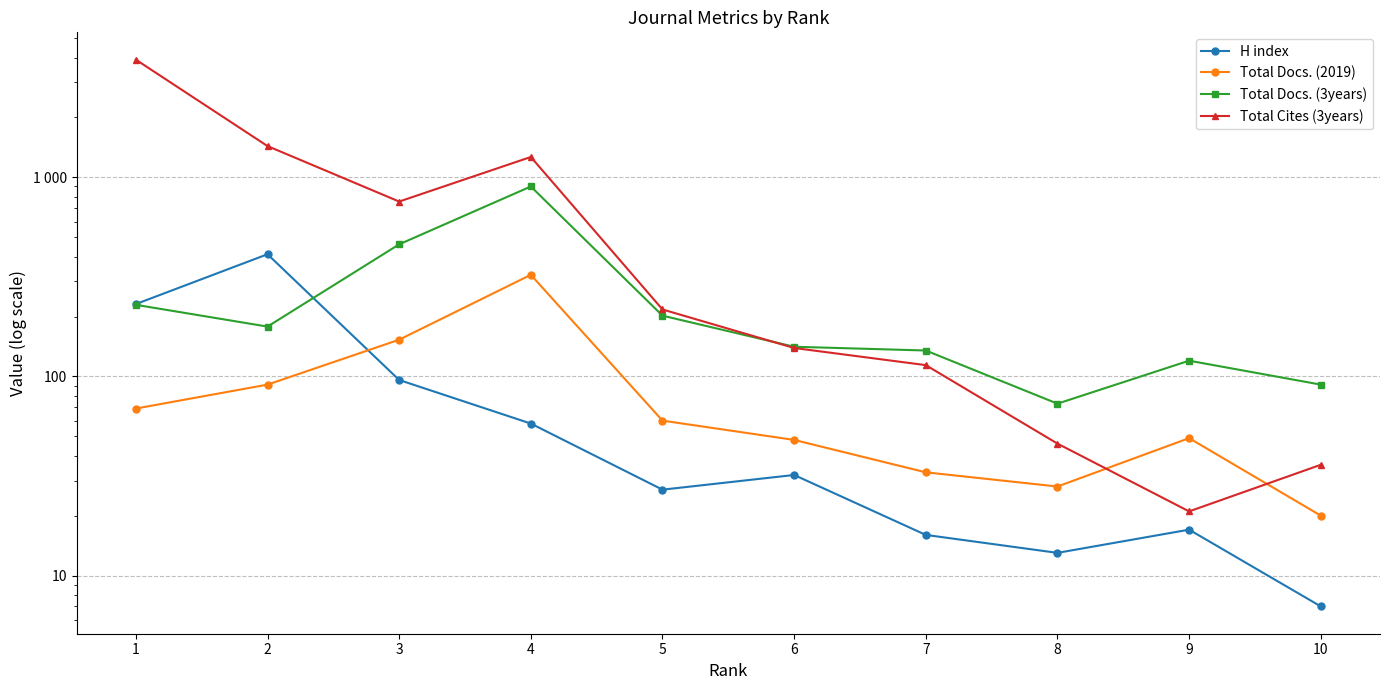

How many data points in H index are above 32?

4